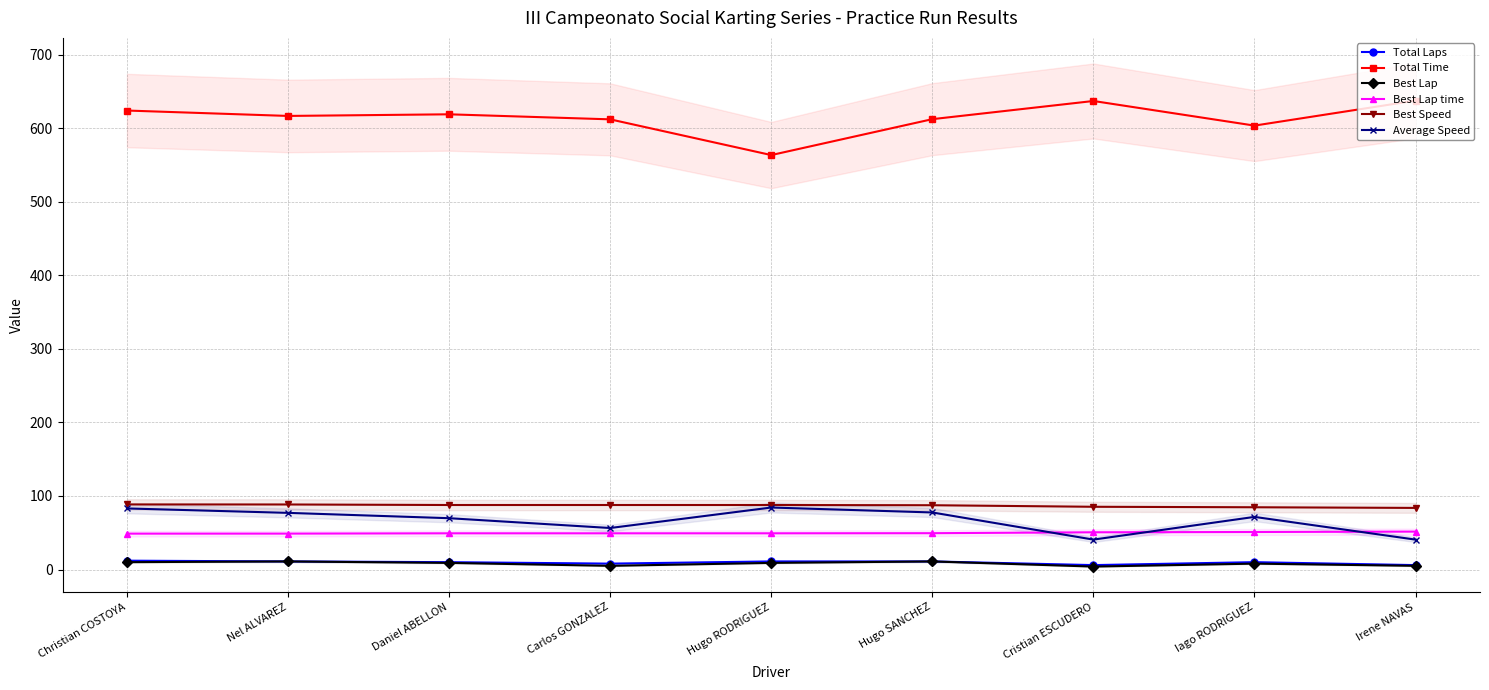

What is the difference between the highest and lowest values at Iago RODRIGUEZ?

595.7